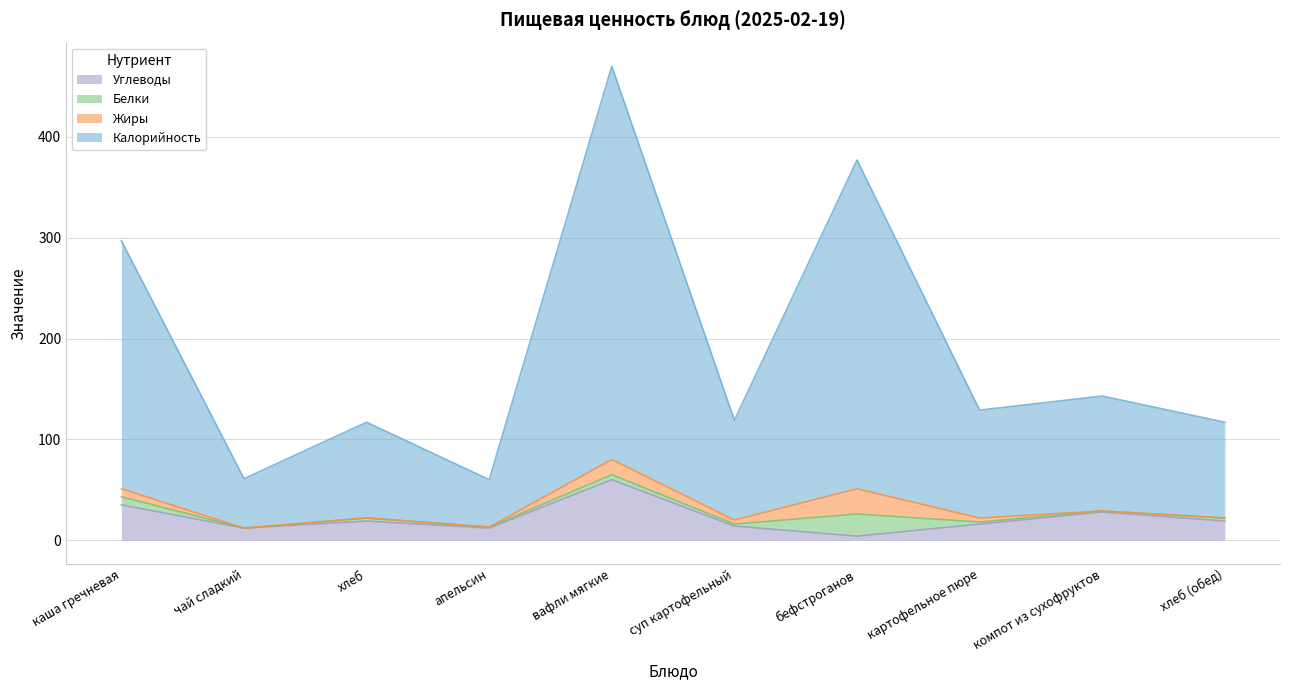

At which category is the sum across all series the highest?

вафли мягкие